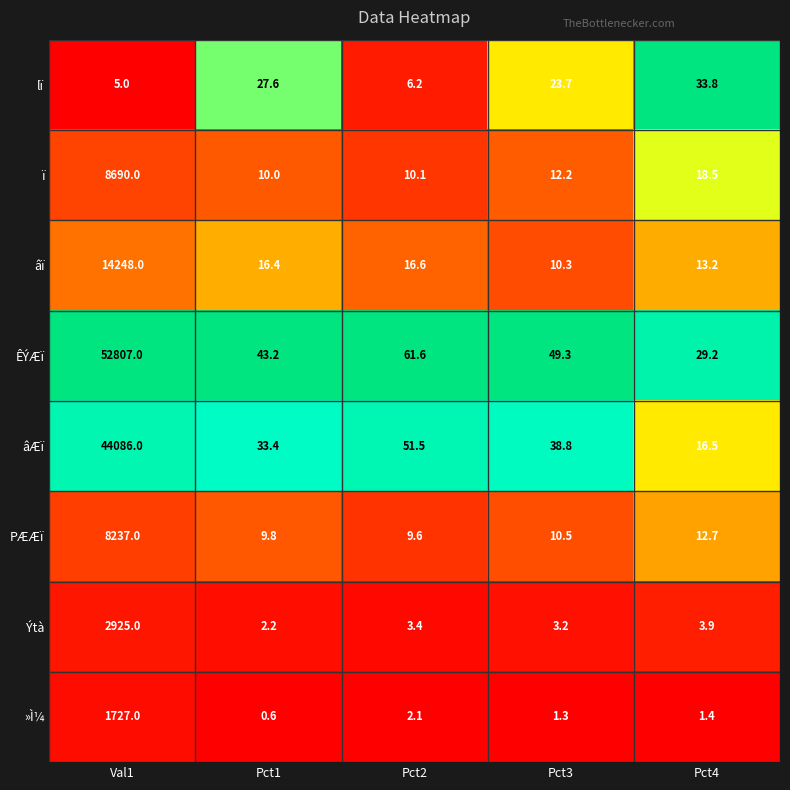

At which category is the sum across all series the highest?

Val1